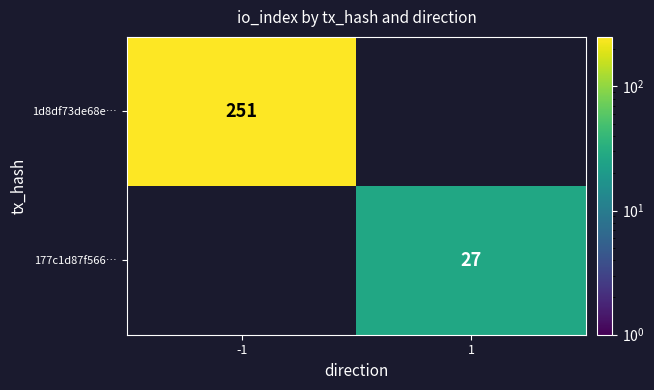

True or false: 1d8df73de68e… has a value of 251 at -1.

True